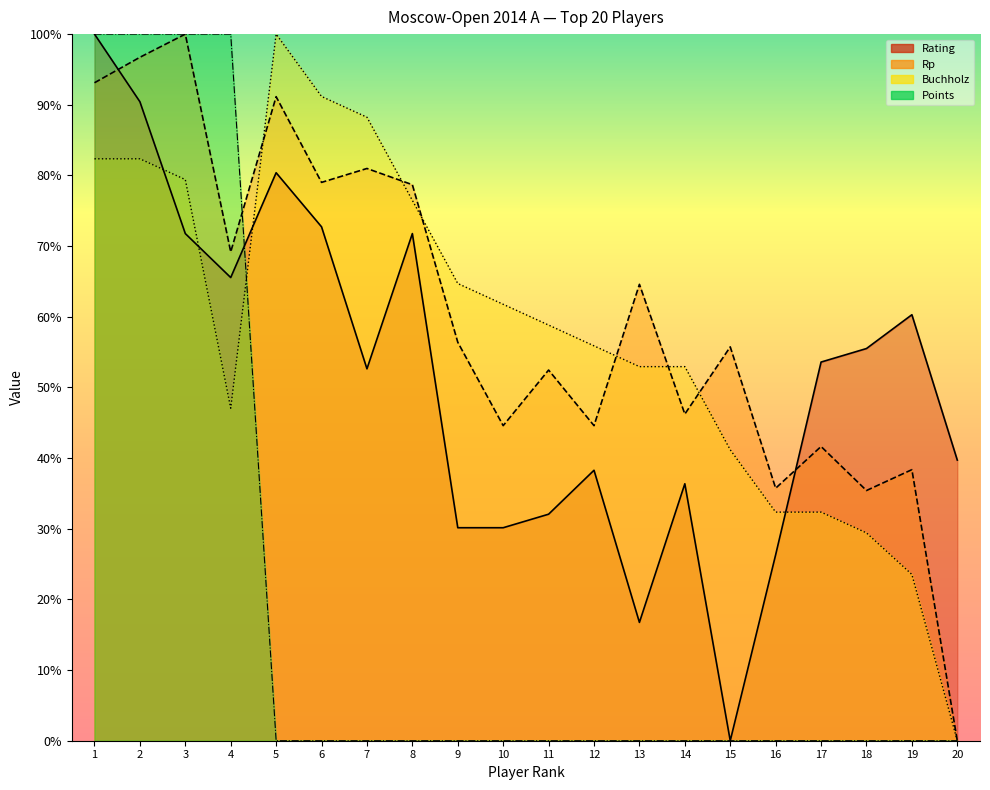

Which series has the largest range (max minus min)?

Rp